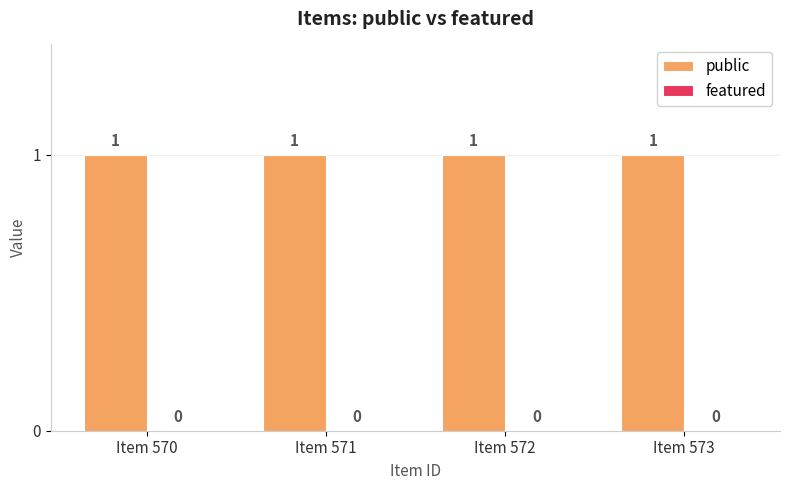

What is the maximum value shown in the chart?

1